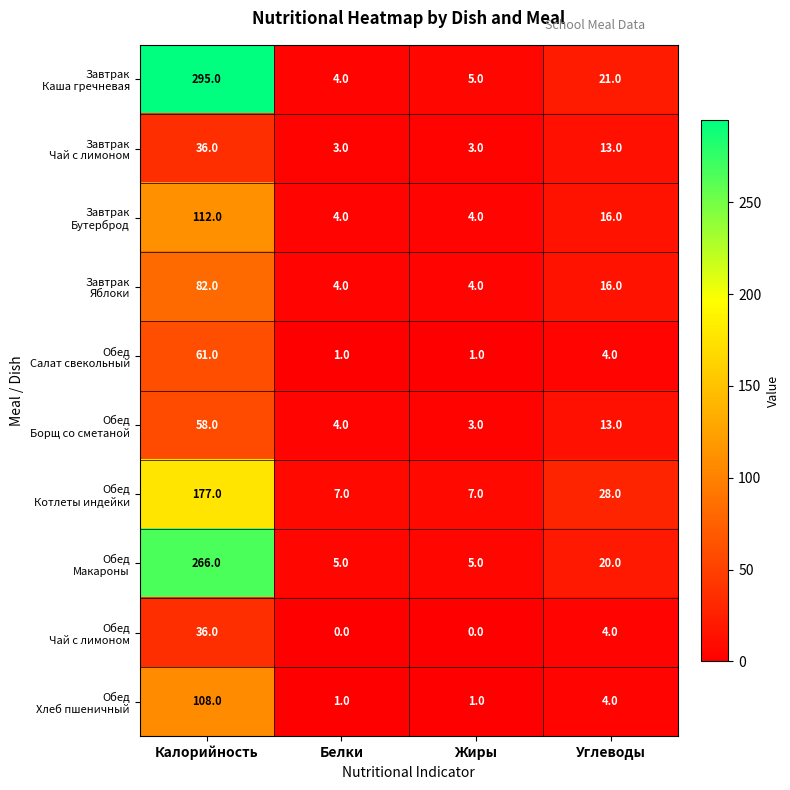

How many data points does each series have?

4